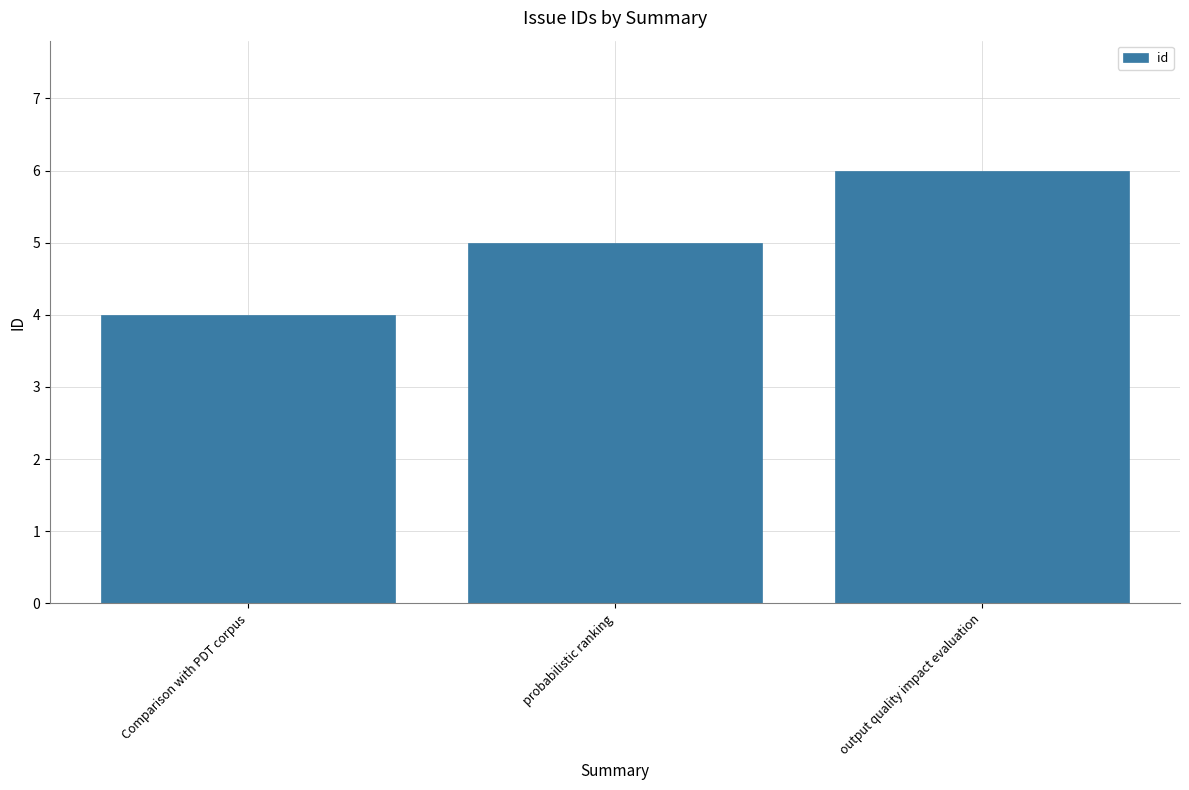

What is the difference between the maximum and minimum values?

2